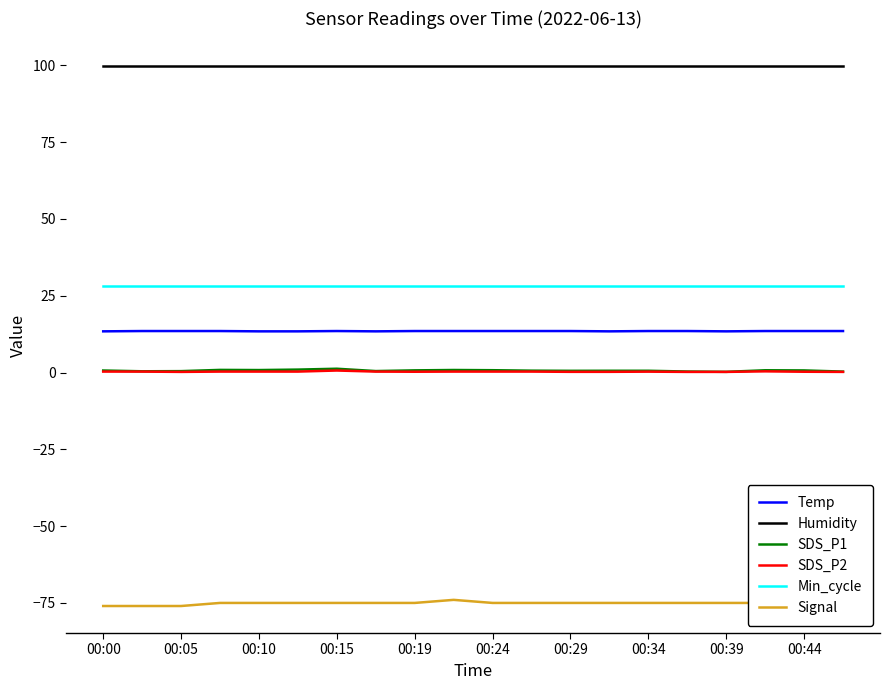

What is the minimum value shown in the chart?

-76.0